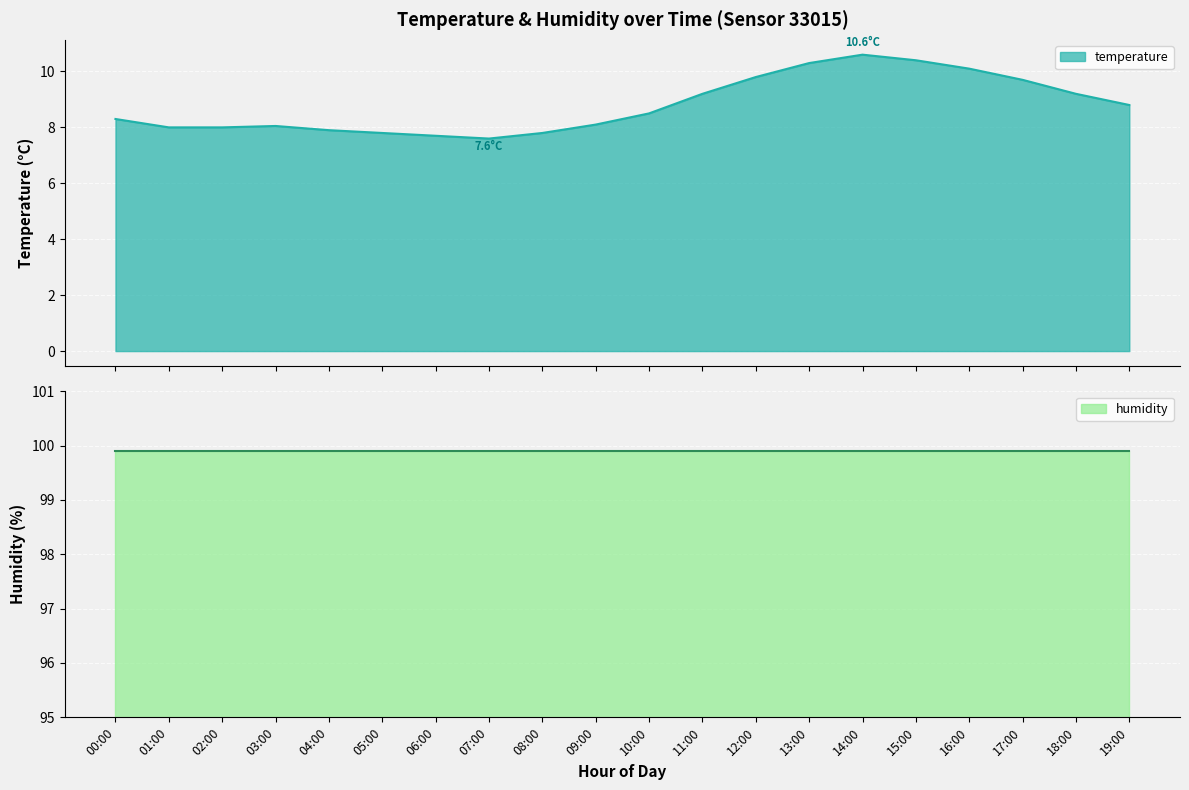

How many points are lower than both their immediate neighbors (excluding endpoints)?

1